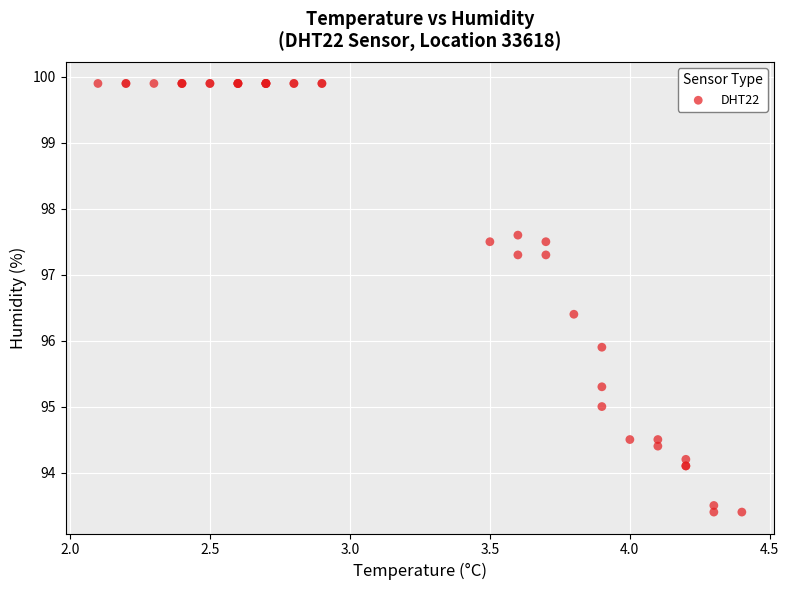

What Y value in the scatter plot is closest to 96?

95.9